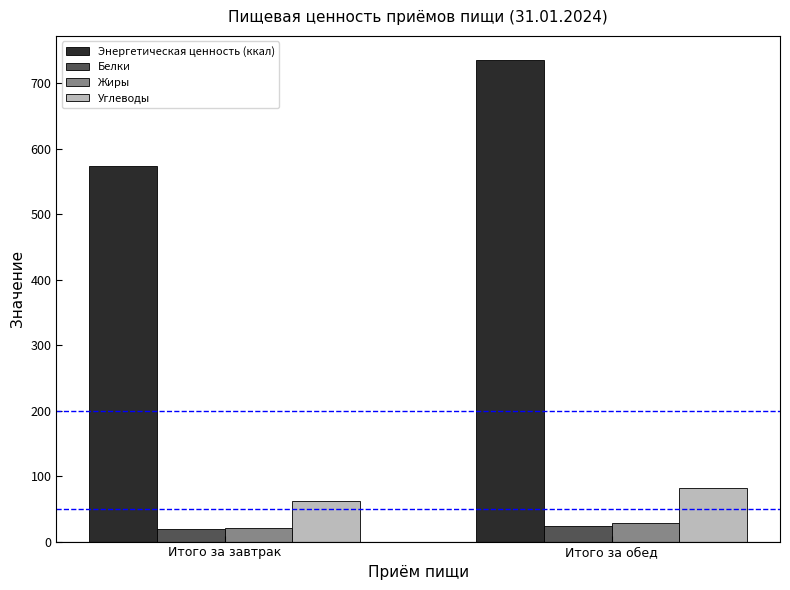

How many series are shown in this chart?

4